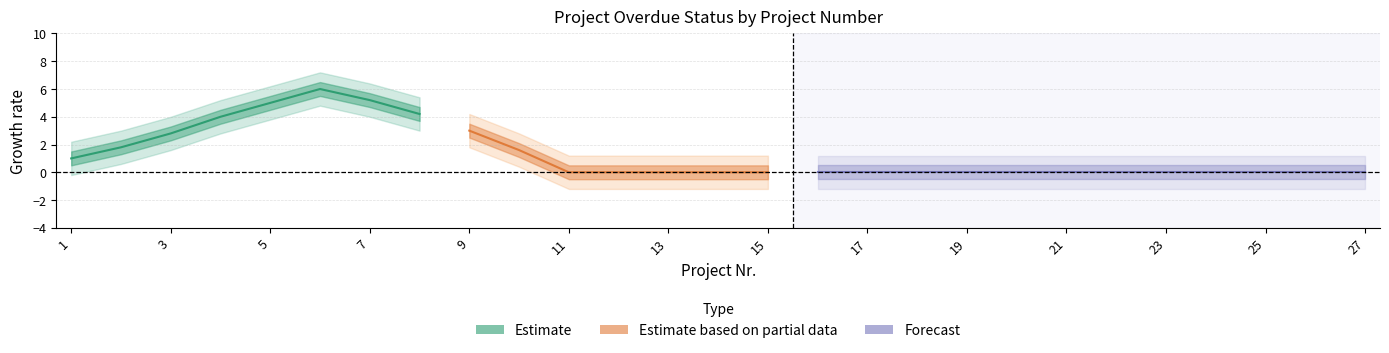

Is the value of Estimate_lo at 22 greater than the value of Partial_lo at 14?

No